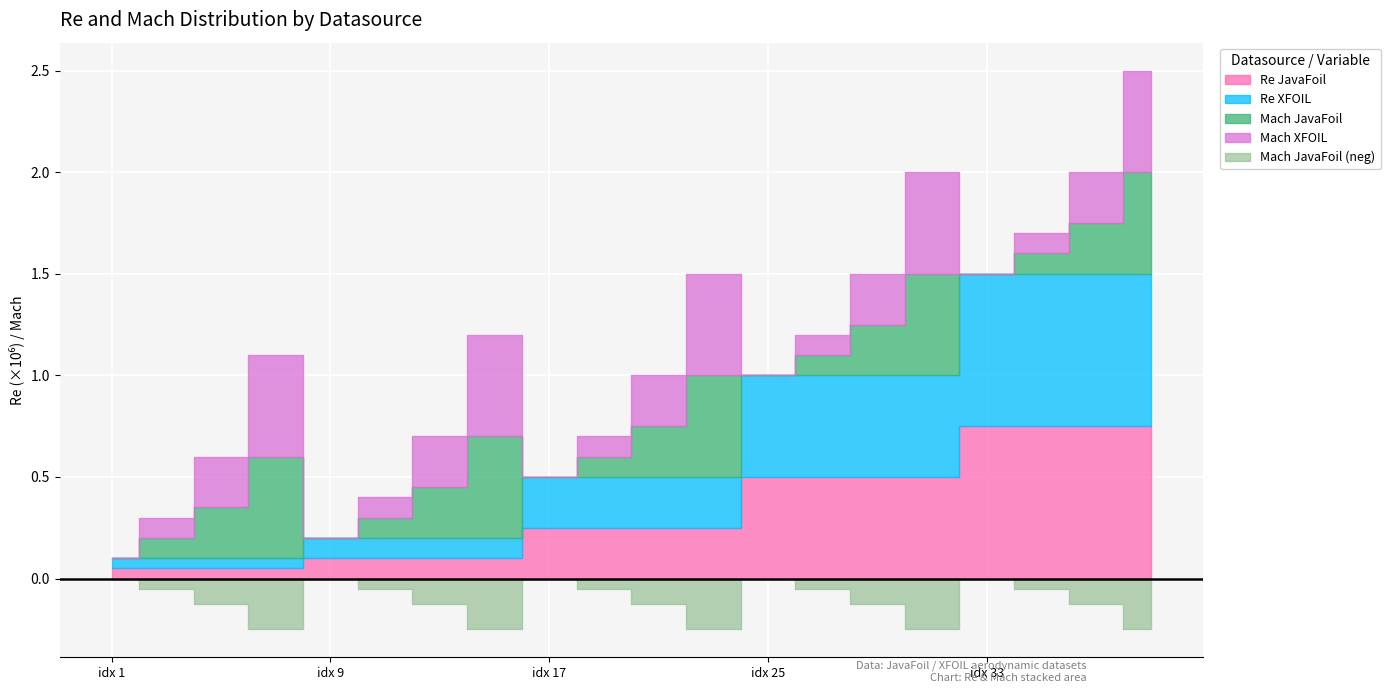

Reading left to right, transcribe all the data shown in this chart.

JavaFoil: 50000.0	50000.0	50000.0	50000.0	100000.0	100000.0	100000.0	100000.0	250000.0	250000.0	250000.0	250000.0	500000.0	500000.0	500000.0	500000.0	750000.0	750000.0	750000.0	750000.0
XFOIL: 50000.0	50000.0	50000.0	50000.0	100000.0	100000.0	100000.0	100000.0	250000.0	250000.0	250000.0	250000.0	500000.0	500000.0	500000.0	500000.0	750000.0	750000.0	750000.0	750000.0
Mach_JavaFoil: 0.0	0.1	0.2	0.5	0.0	0.1	0.2	0.5	0.0	0.1	0.2	0.5	0.0	0.1	0.2	0.5	0.0	0.1	0.2	0.5
Mach_XFOIL: 0.0	0.1	0.2	0.5	0.0	0.1	0.2	0.5	0.0	0.1	0.2	0.5	0.0	0.1	0.2	0.5	0.0	0.1	0.2	0.5